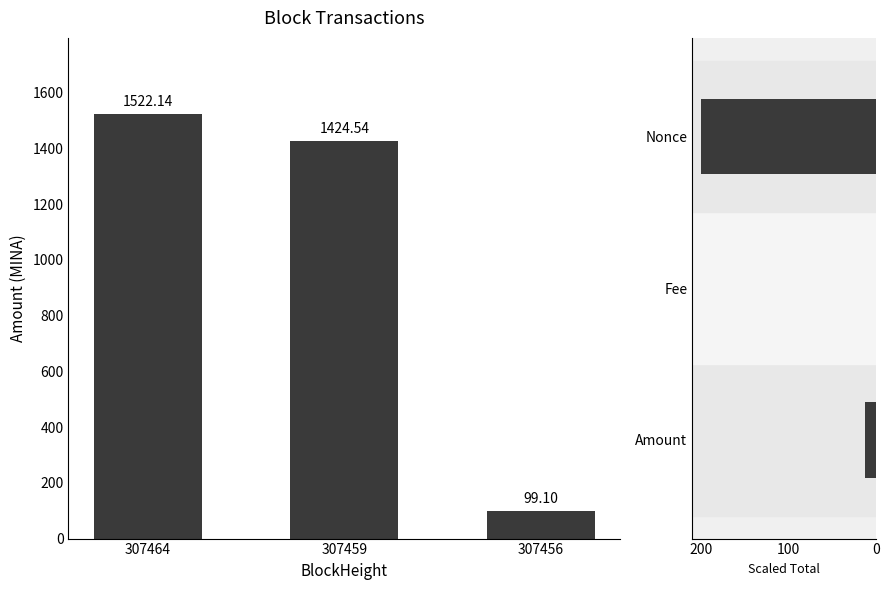

At which label is the value closest to 810?

307459